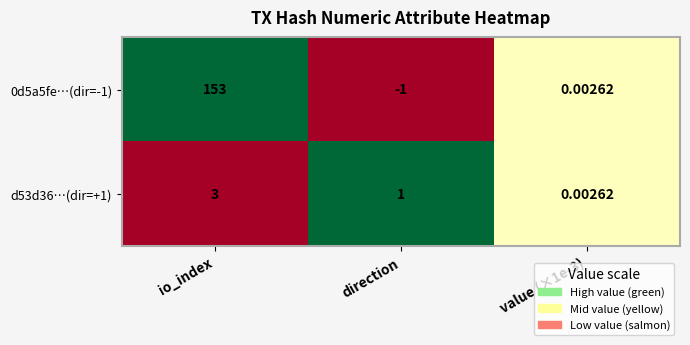

At which label does 0d5a5fe…(dir=-1) reach its minimum?

direction